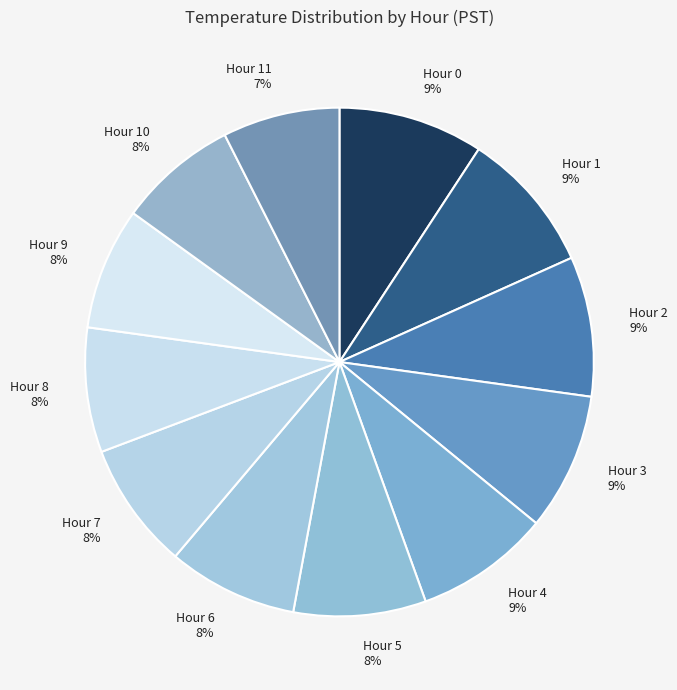

Does any single category account for the majority?

No